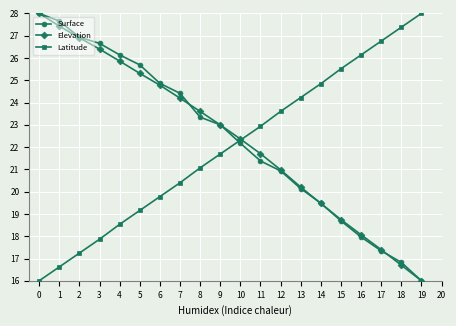

How many data points in Elevation are above 22?

11